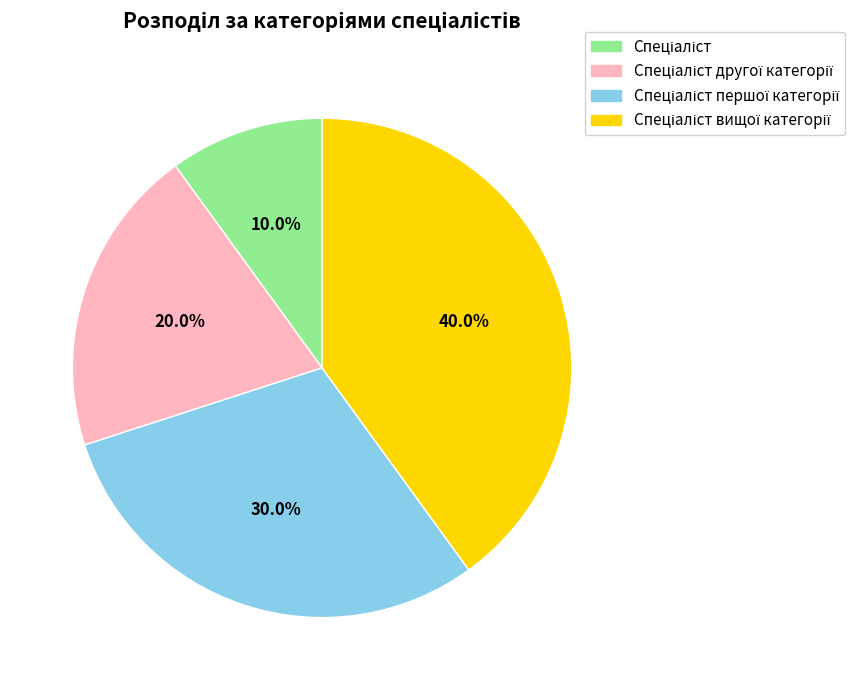

Is there a majority slice in this chart?

No